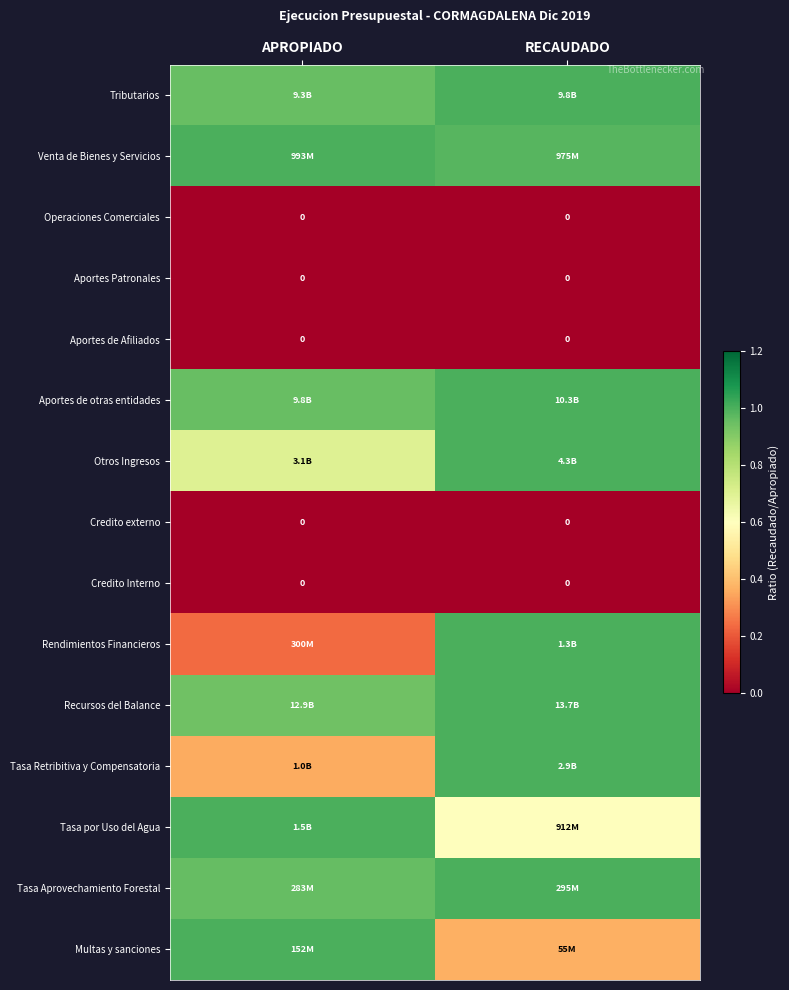

List the labels in order of Recursos del Balance value, smallest first.

APROPIADO, RECAUDADO